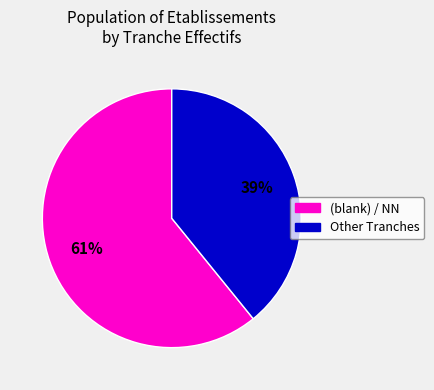

Is there any slice that represents more than half of the pie?

Yes